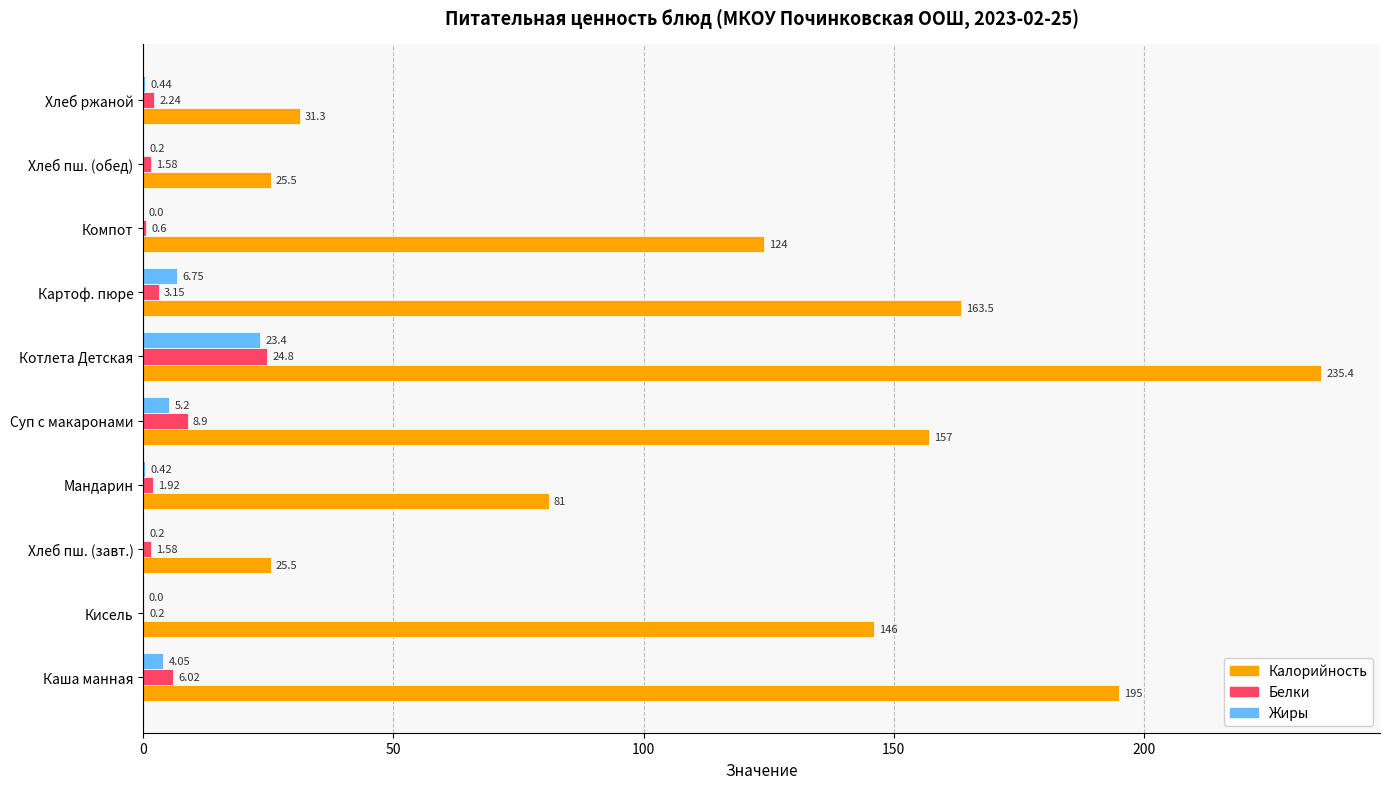

Which series has the largest total across all categories?

Калорийность